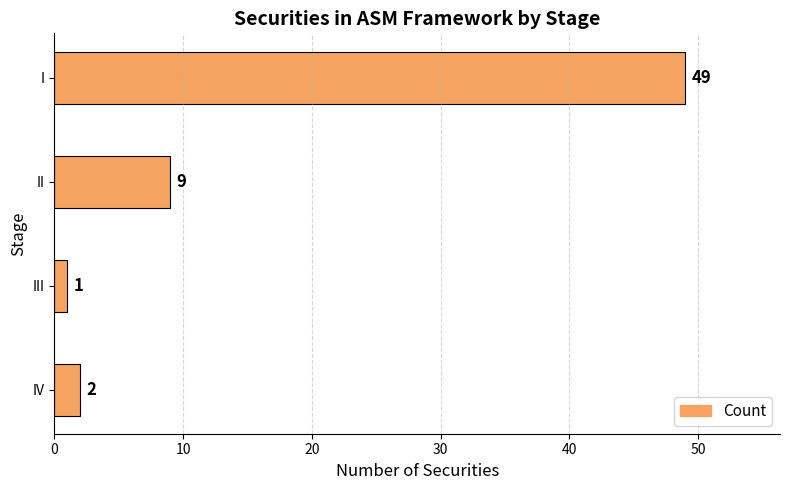

Rank the categories by value from lowest to highest.

III, IV, II, I